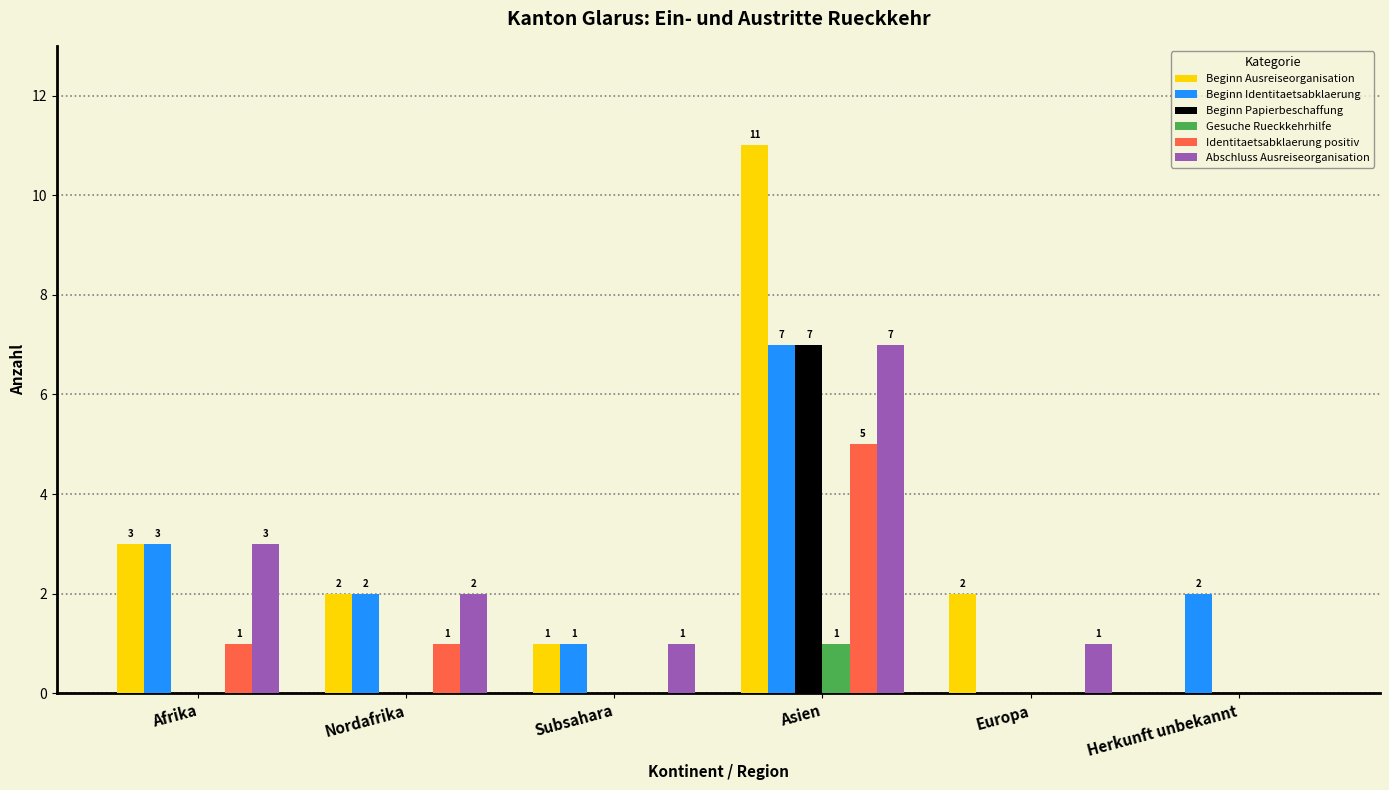

The value of Beginn Identitaetsabklaerung at Herkunft unbekannt is 1. True or false?

False